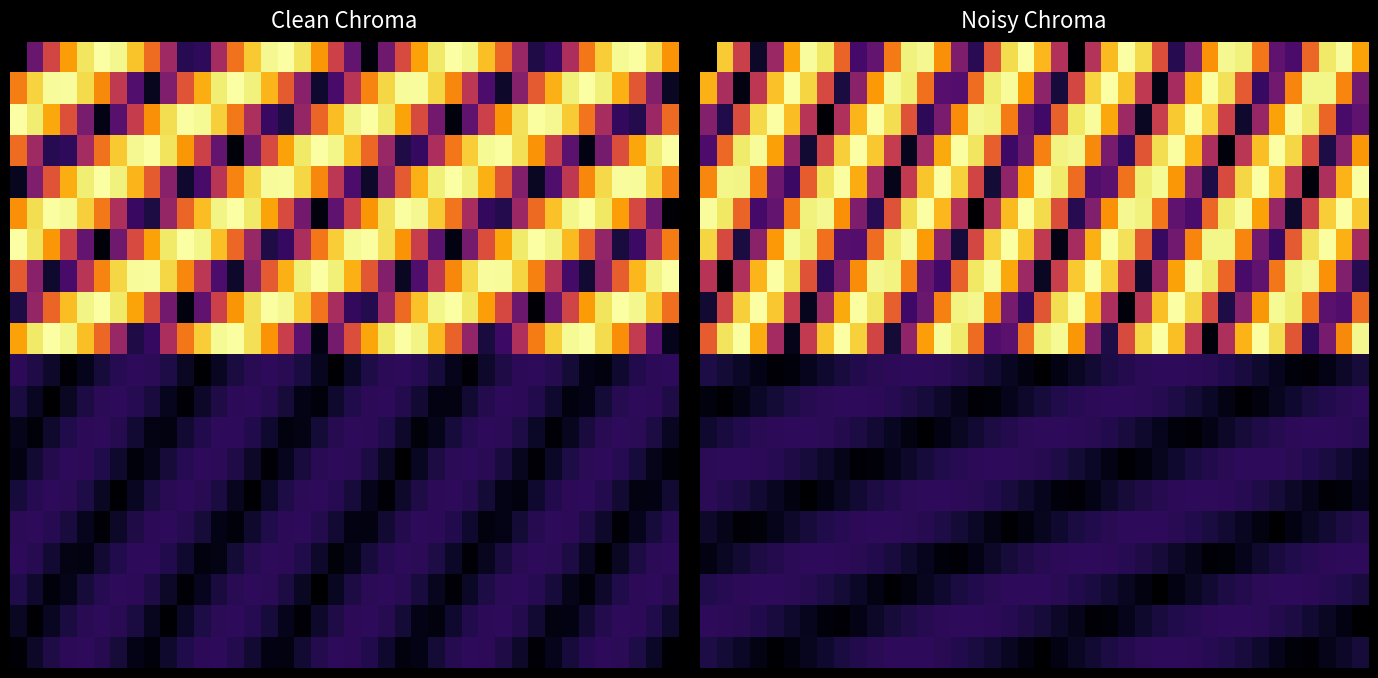

Between 30 and 25, which is larger?

25